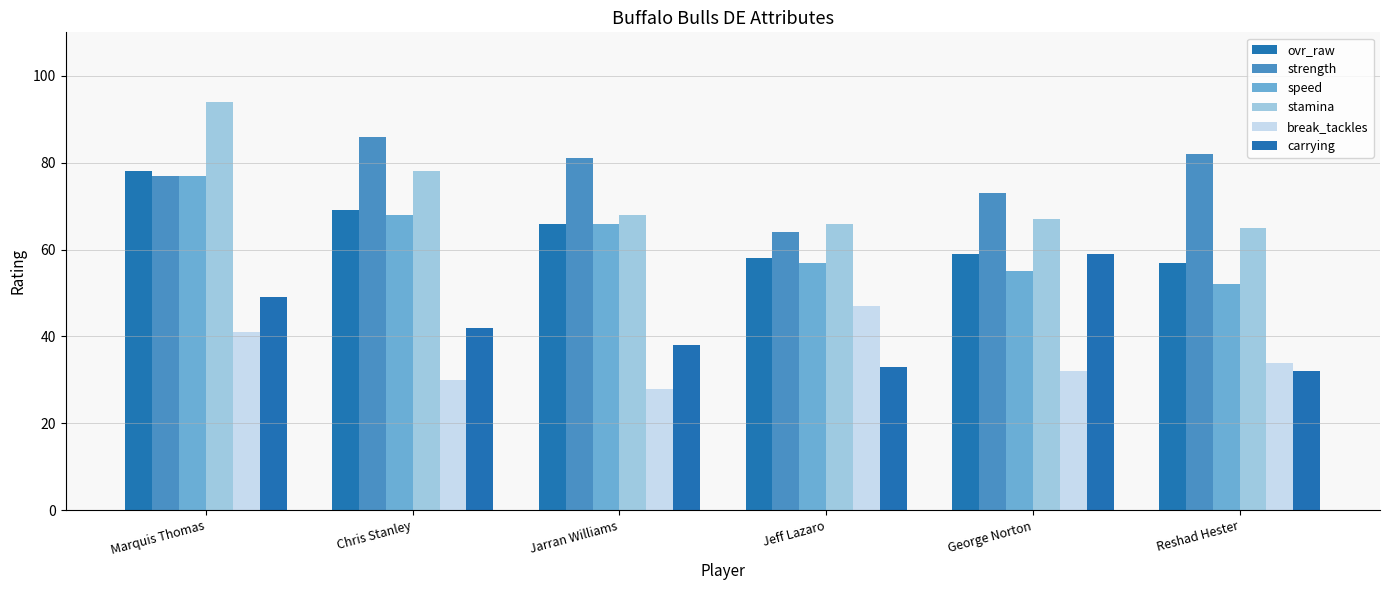

The value of speed at Jeff Lazaro is 57. True or false?

True